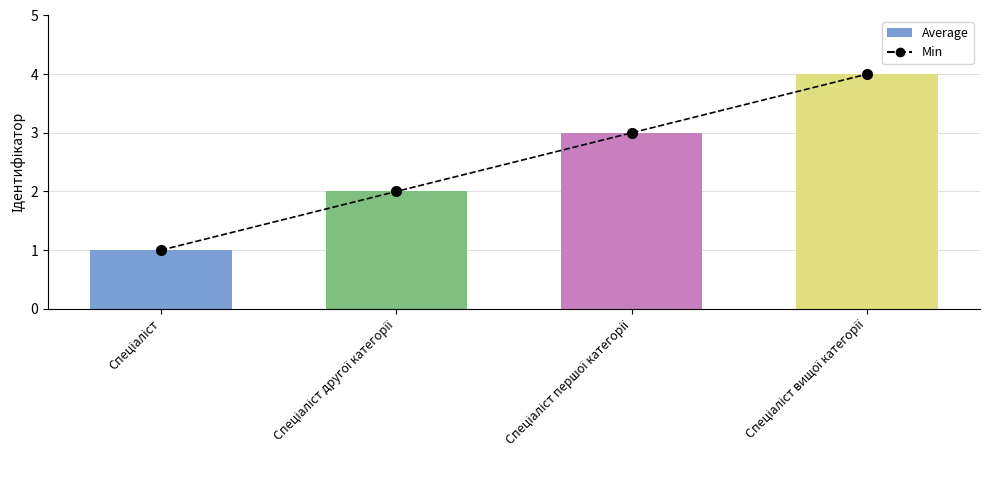

The value of Ідентифікатор at Спеціаліст is 1. True or false?

True